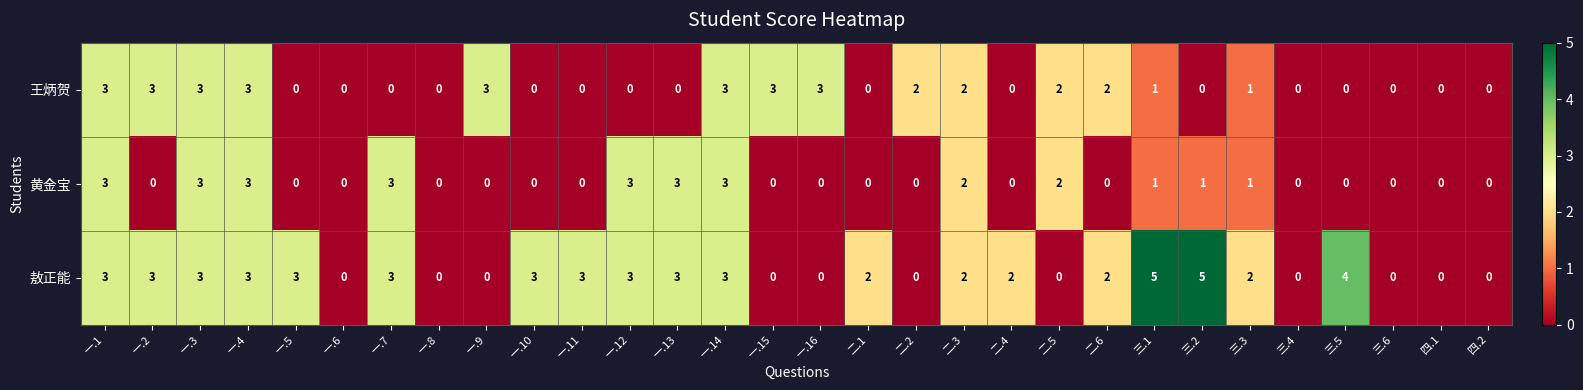

What is the maximum value for 敖正能?

5